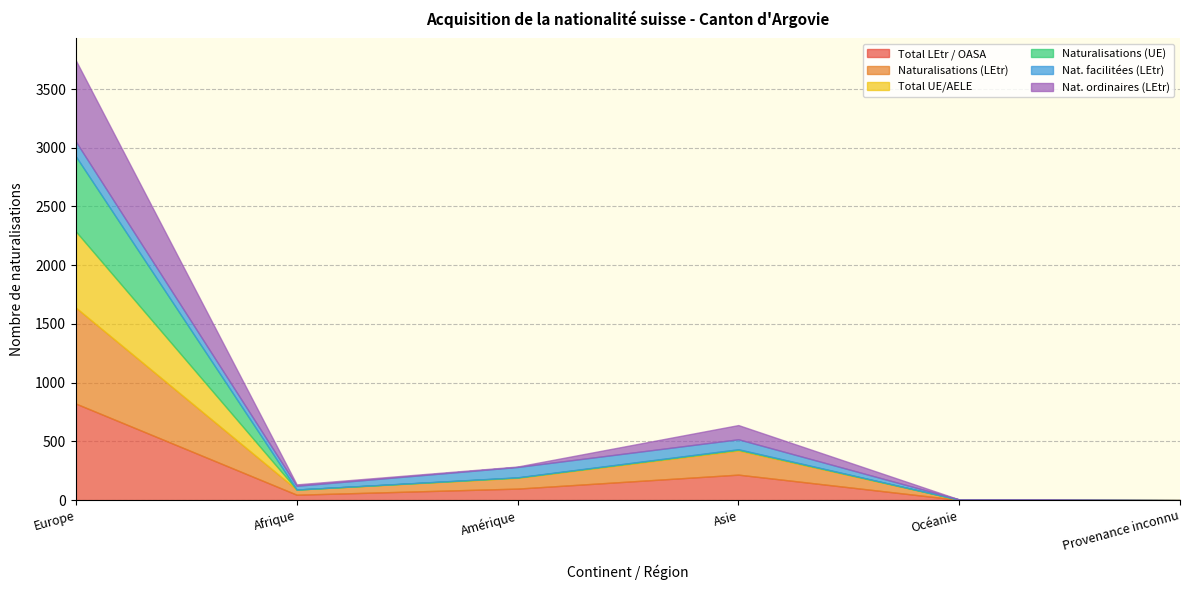

What is the label of the 1st point from the right?

Provenance inconnu